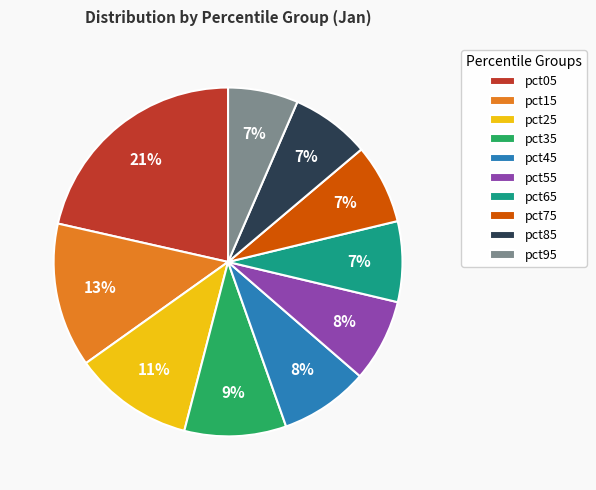

Is the sum of pct65 and pct95 greater than half?

No